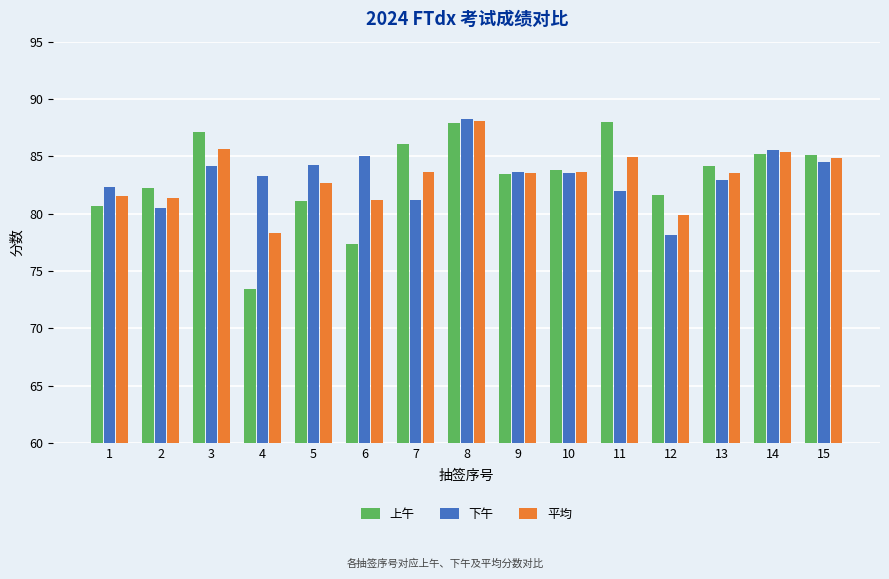

At which label is 上午 closest to 80?

1